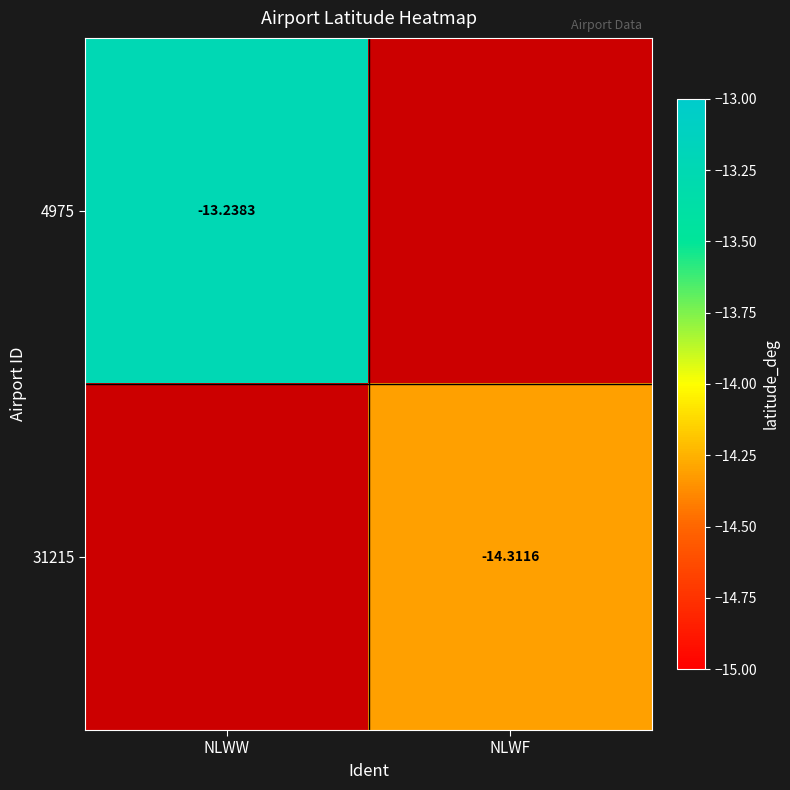

What is the smallest value displayed?

-14.3